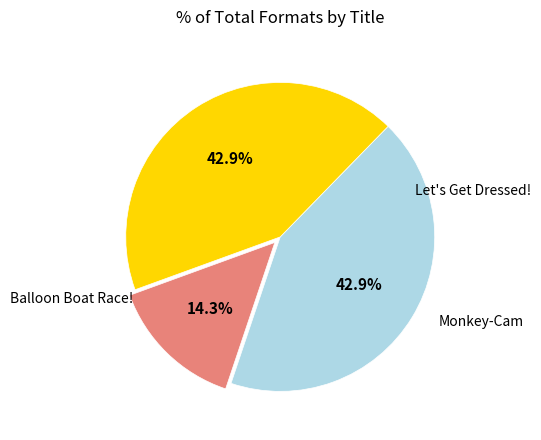

To the nearest percent, what is the difference between the largest and smallest slice percentages?

29%